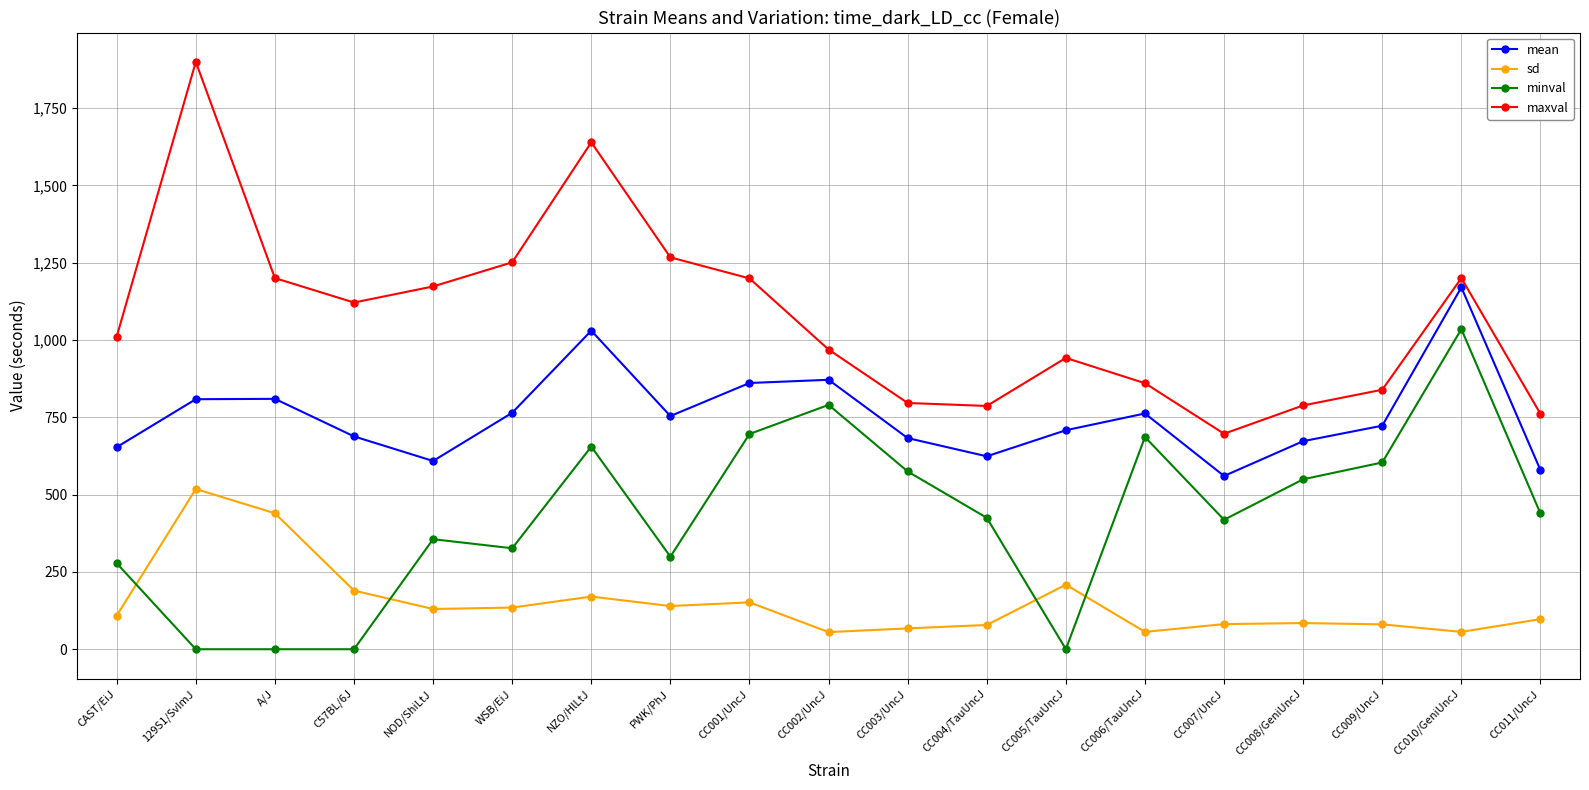

At which label does maxval reach its minimum?

CC007/UncJ